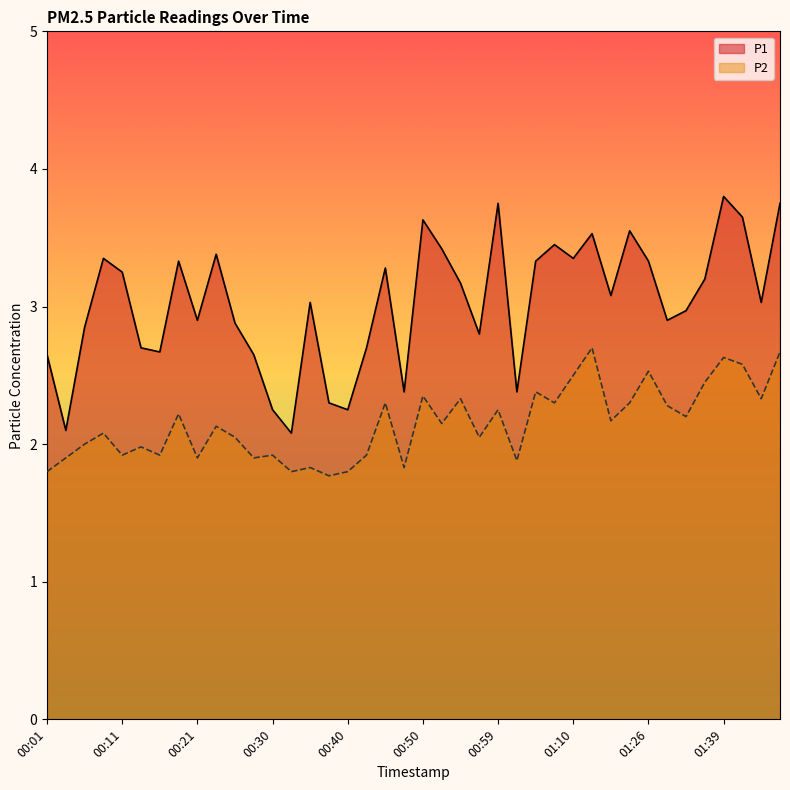

True or false: P1 has a value of 3.0 at 01:34.

True